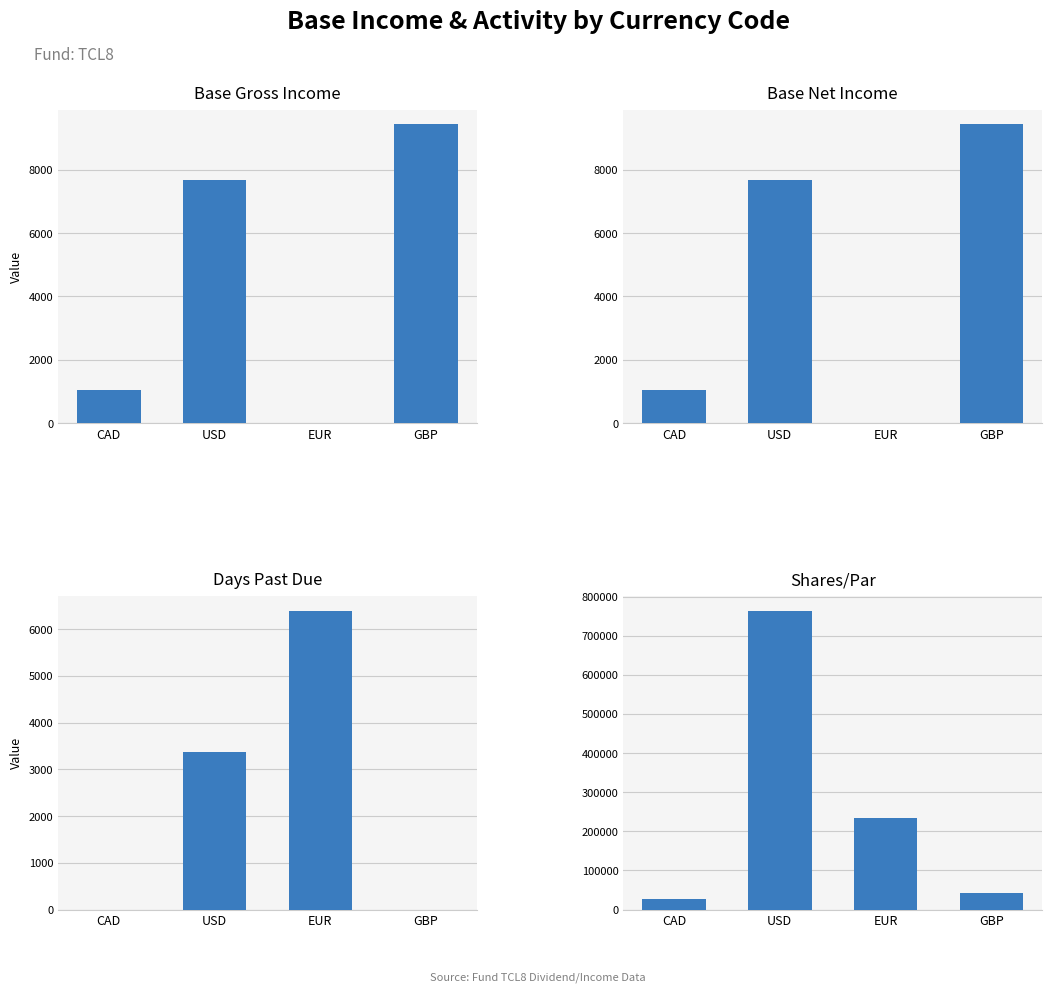

What is the sum of the Base Gross Income values at USD and GBP?

17112.1